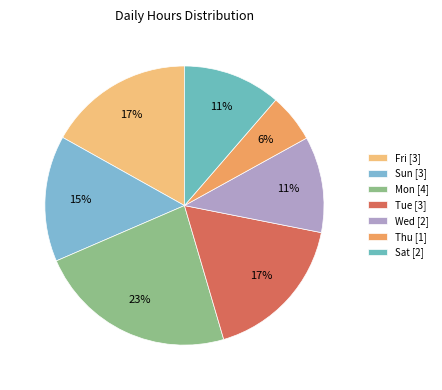

How many slices are in this pie chart?

7